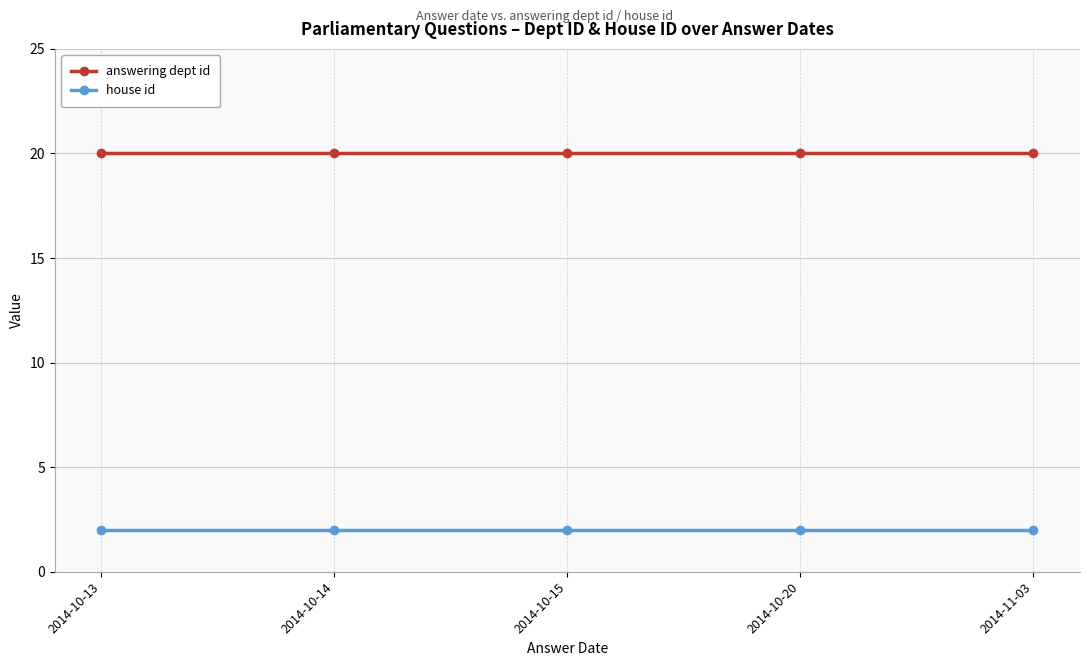

True or false: house id and answering dept id cross at least once.

False